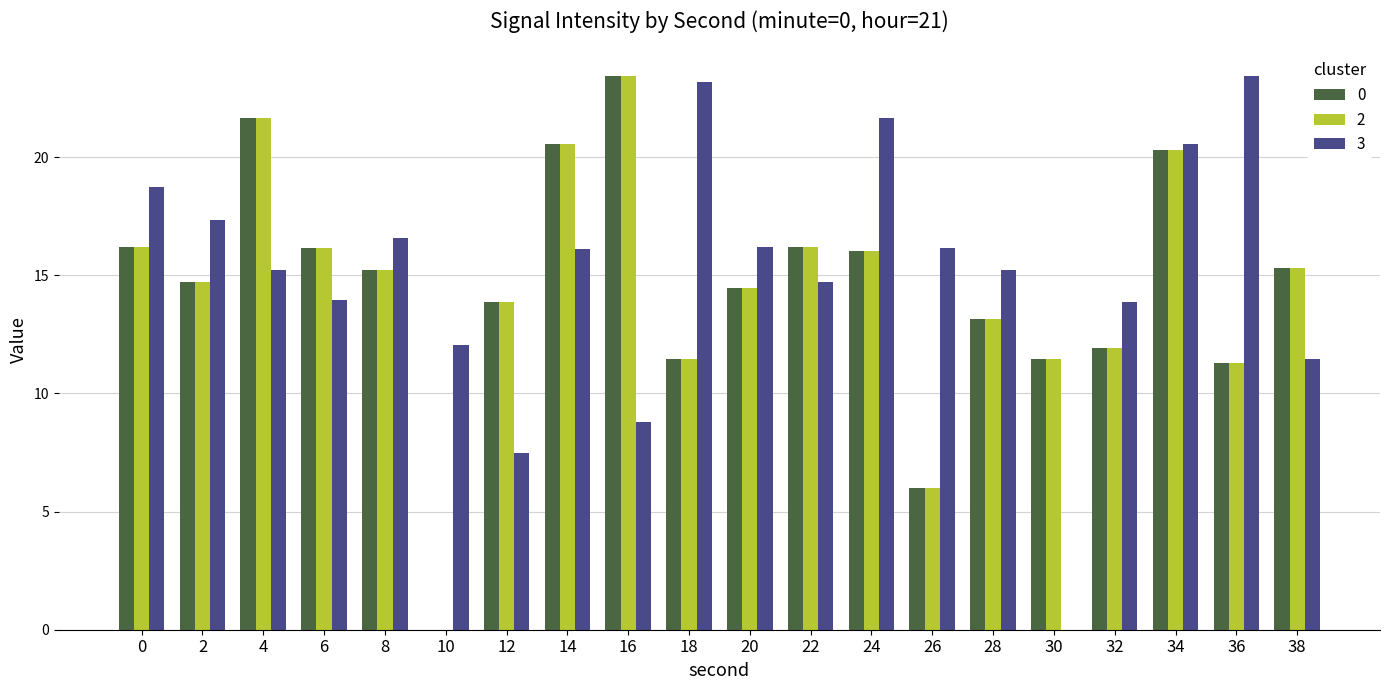

What is the total value across all series at 0?

51.1